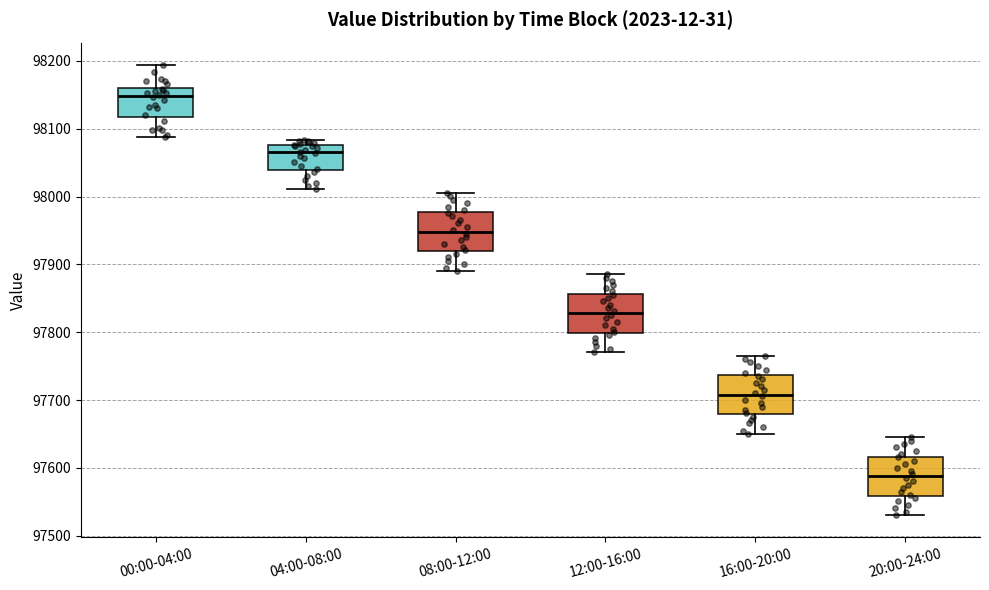

Which box has the lowest median line?

20:00-24:00